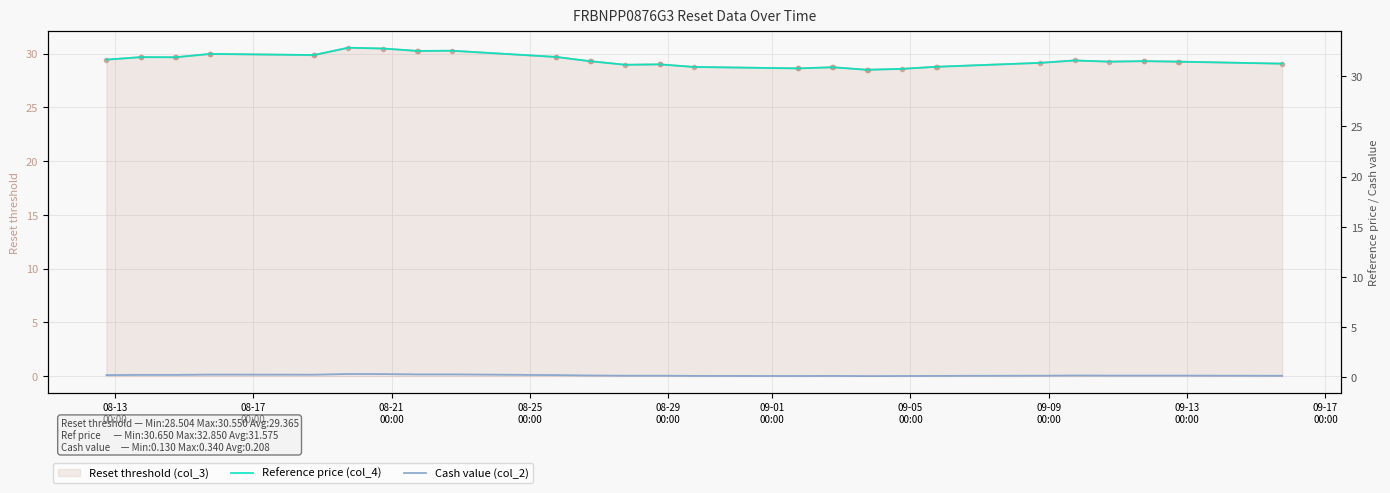

What is the difference between the maximum and minimum values in the Reference price (col_4) series?

2.2